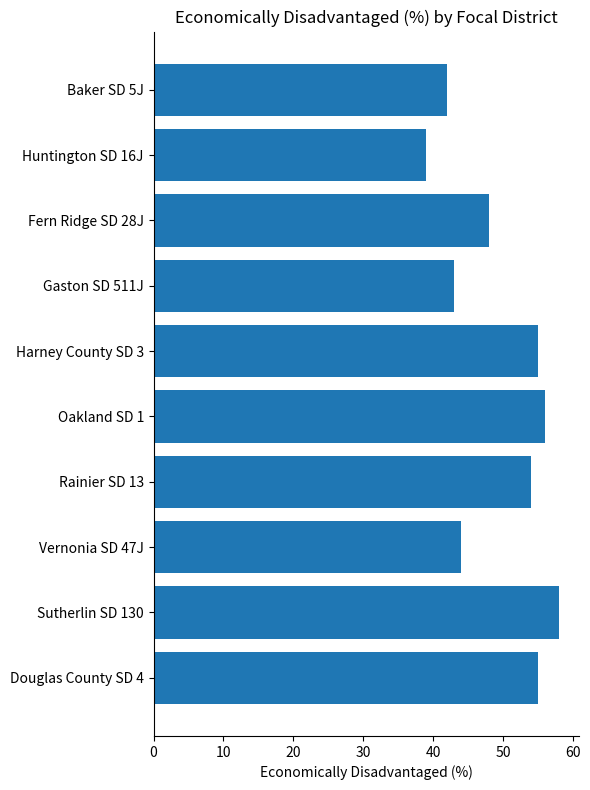

Between Vernonia SD 47J and Harney County SD 3, which is larger?

Harney County SD 3